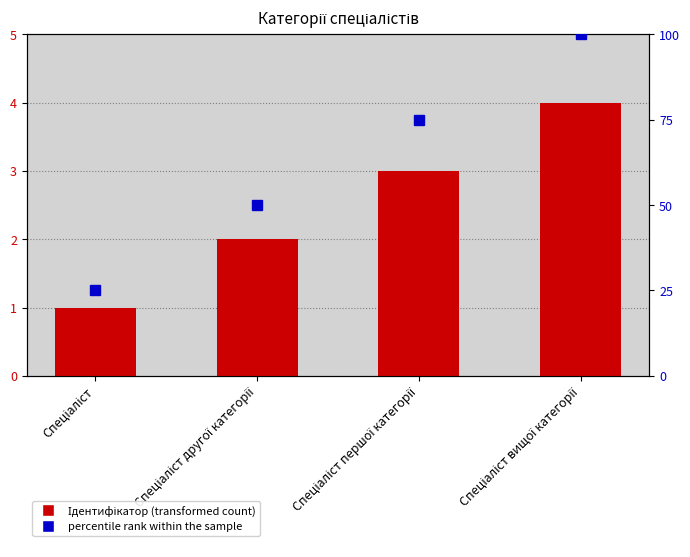

What is the minimum value shown in the chart?

1